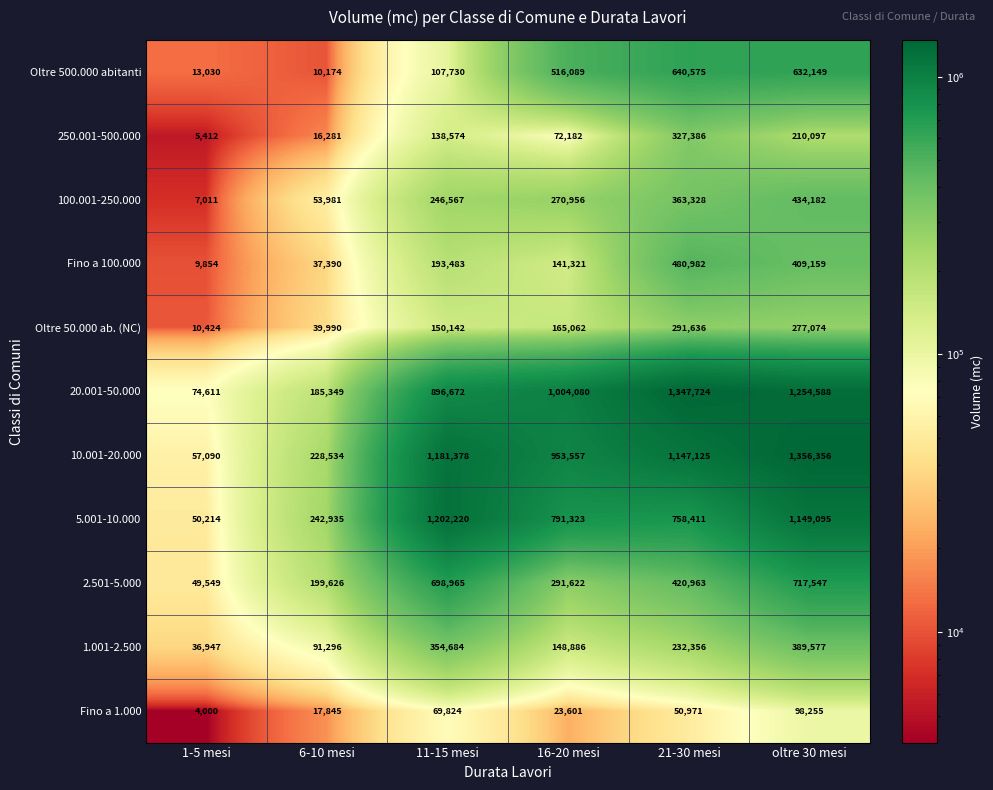

The value of 100.001-250.000 at 21-30 mesi is 363328. True or false?

True